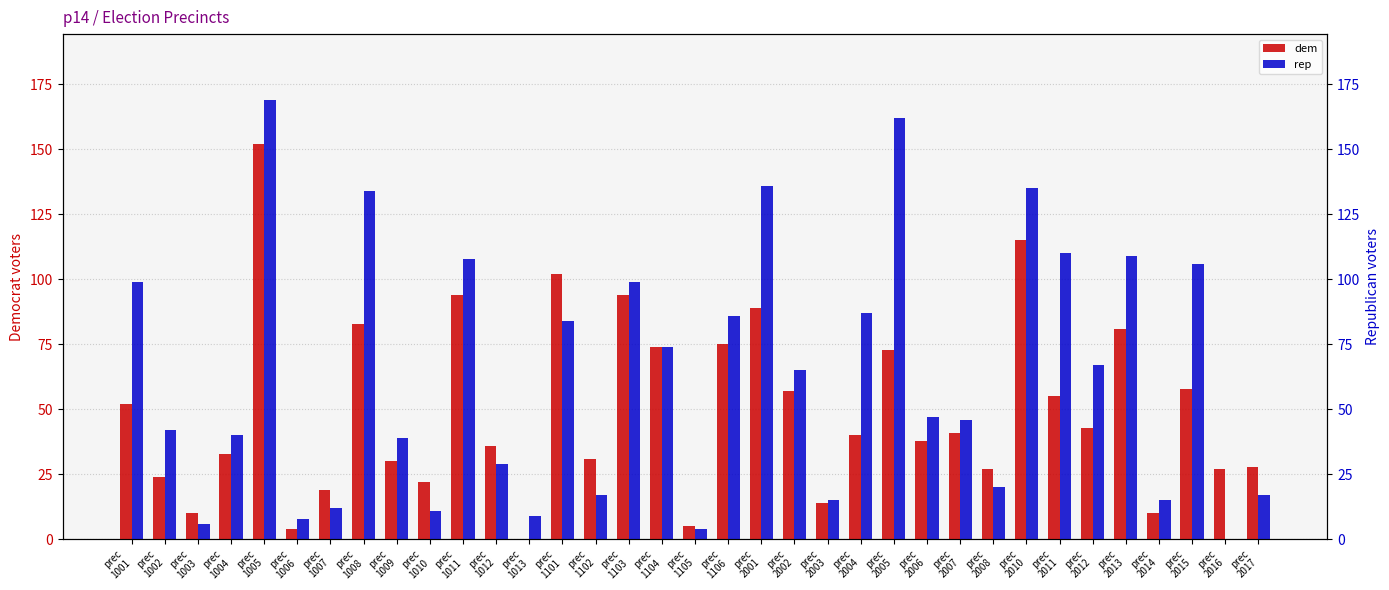

Reading left to right, list all the values displayed in this chart.

dem: prec
1001=52	prec
1002=24	prec
1003=10	prec
1004=33	prec
1005=152	prec
1006=4	prec
1007=19	prec
1008=83	prec
1009=30	prec
1010=22	prec
1011=94	prec
1012=36	prec
1013=0	prec
1101=102	prec
1102=31	prec
1103=94	prec
1104=74	prec
1105=5	prec
1106=75	prec
2001=89	prec
2002=57	prec
2003=14	prec
2004=40	prec
2005=73	prec
2006=38	prec
2007=41	prec
2008=27	prec
2010=115	prec
2011=55	prec
2012=43	prec
2013=81	prec
2014=10	prec
2015=58	prec
2016=27	prec
2017=28
rep: prec
1001=99	prec
1002=42	prec
1003=6	prec
1004=40	prec
1005=169	prec
1006=8	prec
1007=12	prec
1008=134	prec
1009=39	prec
1010=11	prec
1011=108	prec
1012=29	prec
1013=9	prec
1101=84	prec
1102=17	prec
1103=99	prec
1104=74	prec
1105=4	prec
1106=86	prec
2001=136	prec
2002=65	prec
2003=15	prec
2004=87	prec
2005=162	prec
2006=47	prec
2007=46	prec
2008=20	prec
2010=135	prec
2011=110	prec
2012=67	prec
2013=109	prec
2014=15	prec
2015=106	prec
2016=0	prec
2017=17